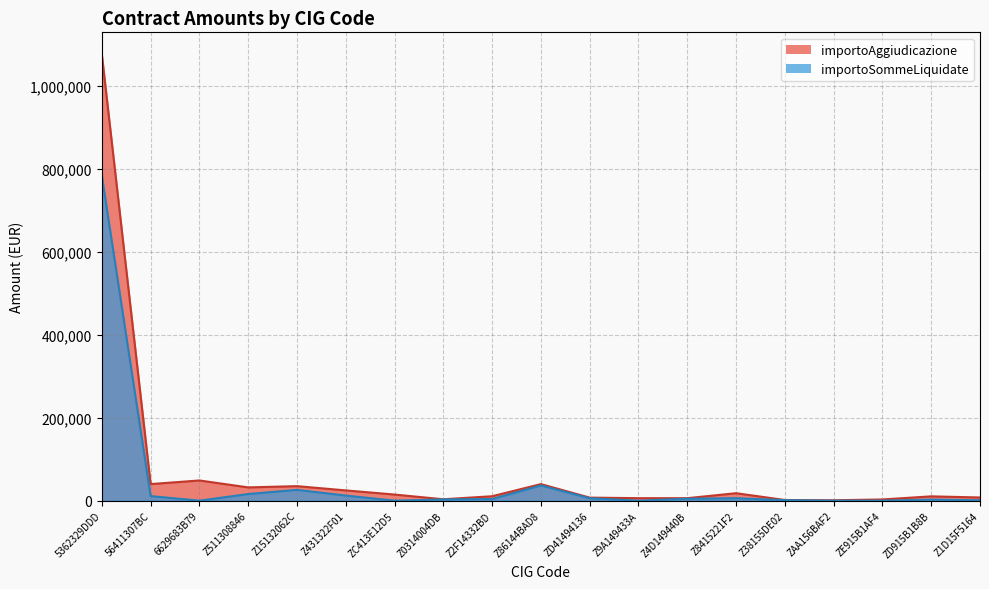

At which category is the sum across all series the highest?

5362329DDD